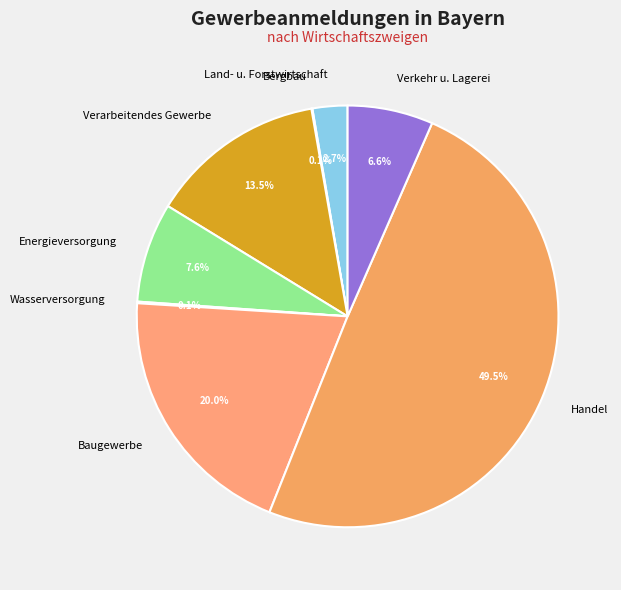

Combined, do Verarbeitendes Gewerbe and Verkehr u. Lagerei account for over 50%?

No